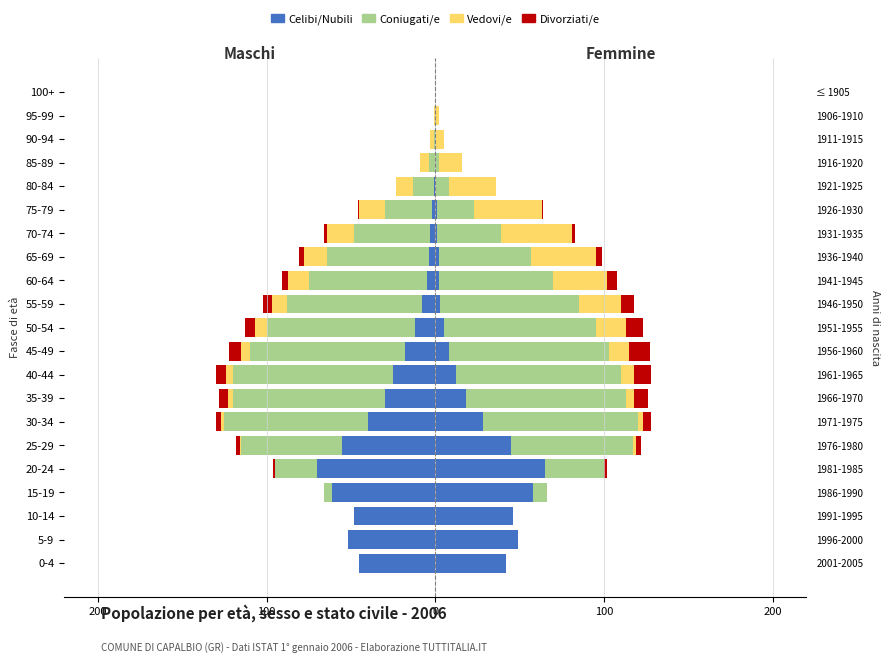

Does the chart contain any negative values?

Yes